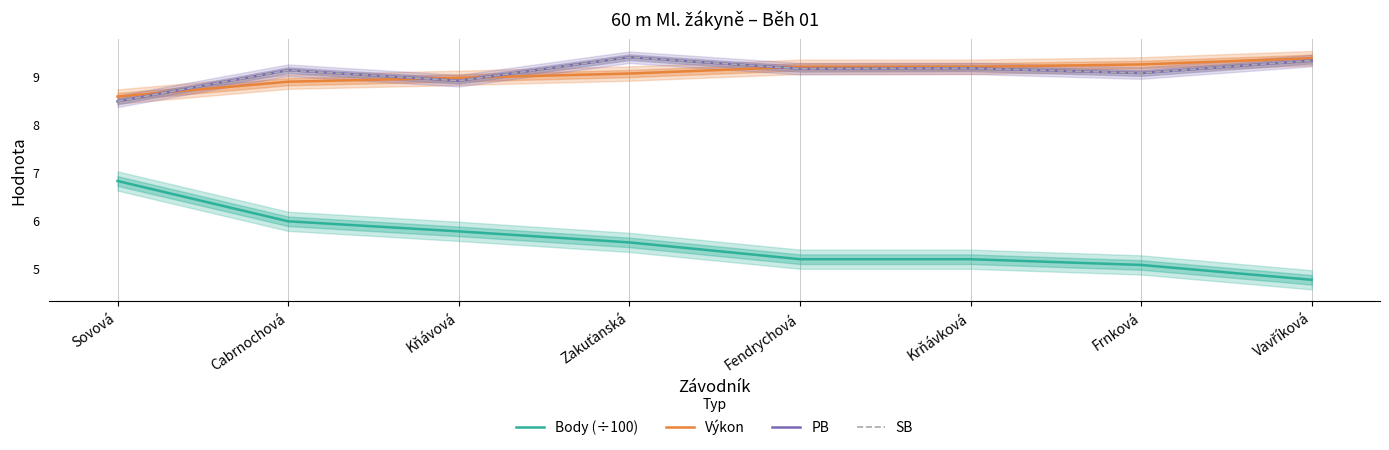

Reading left to right, extract all data points from this chart.

Body (÷100): Sovová=6.8	Cabrnochová=6.0	Kňávová=5.8	Zakuťanská=5.5	Fendrychová=5.2	Krňávková=5.2	Frnková=5.1	Vavříková=4.8
Výkon: Sovová=8.6	Cabrnochová=8.9	Kňávová=9.0	Zakuťanská=9.1	Fendrychová=9.2	Krňávková=9.2	Frnková=9.2	Vavříková=9.4
PB: Sovová=8.5	Cabrnochová=9.1	Kňávová=8.9	Zakuťanská=9.4	Fendrychová=9.2	Krňávková=9.2	Frnková=9.1	Vavříková=9.3
SB: Sovová=8.5	Cabrnochová=9.1	Kňávová=8.9	Zakuťanská=9.4	Fendrychová=9.2	Krňávková=9.2	Frnková=9.1	Vavříková=9.3